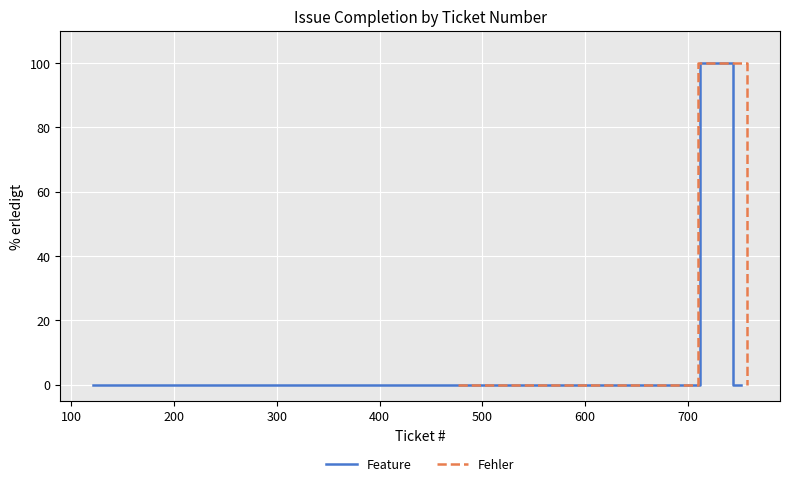

What is the difference between the second highest and minimum values?

100